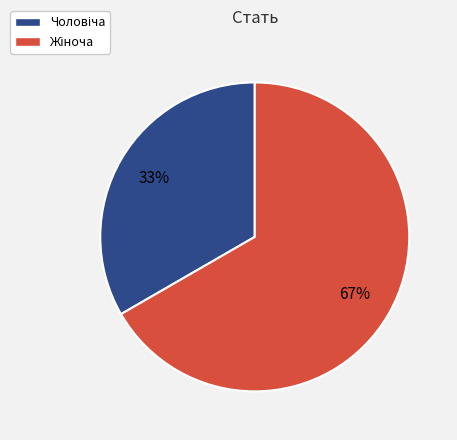

Is there any slice that represents more than half of the pie?

Yes